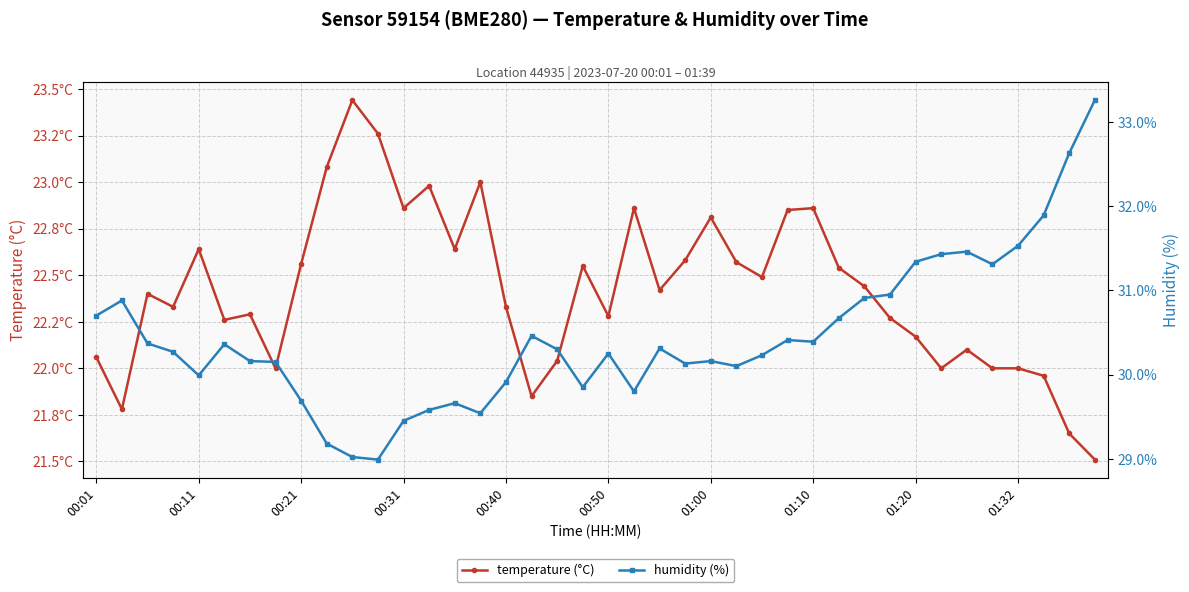

Between 18 and 35, which is larger?

18